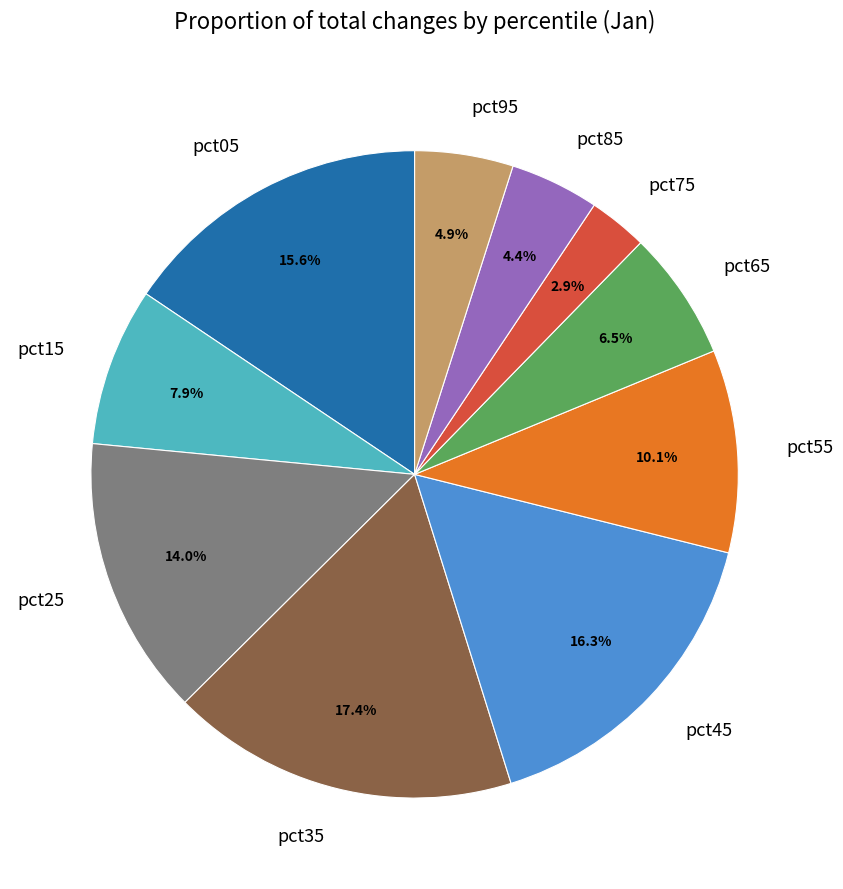

Does any single category account for the majority?

No